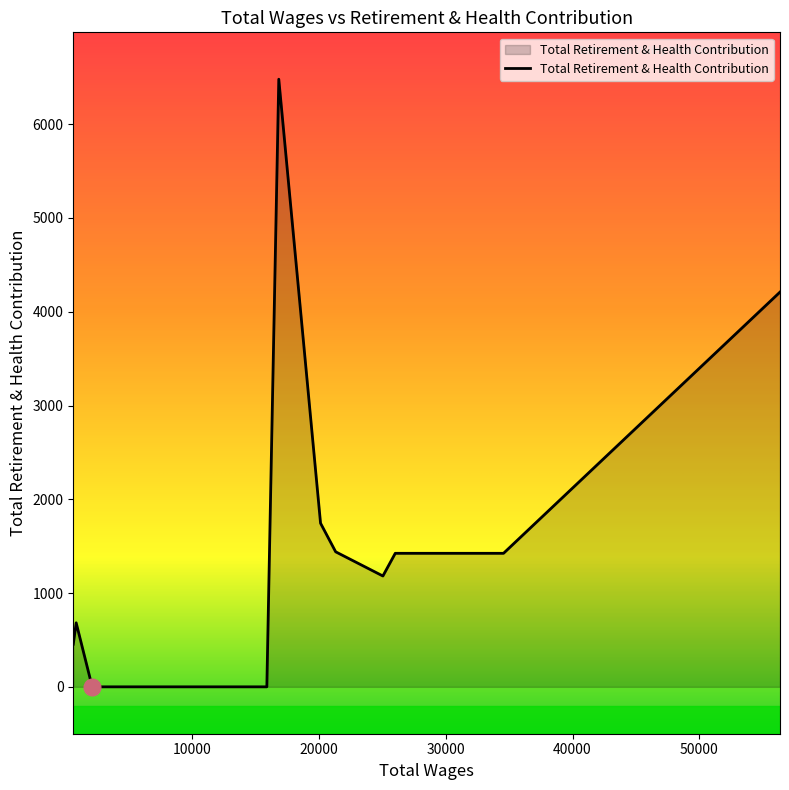

What is the greatest value displayed?

6480